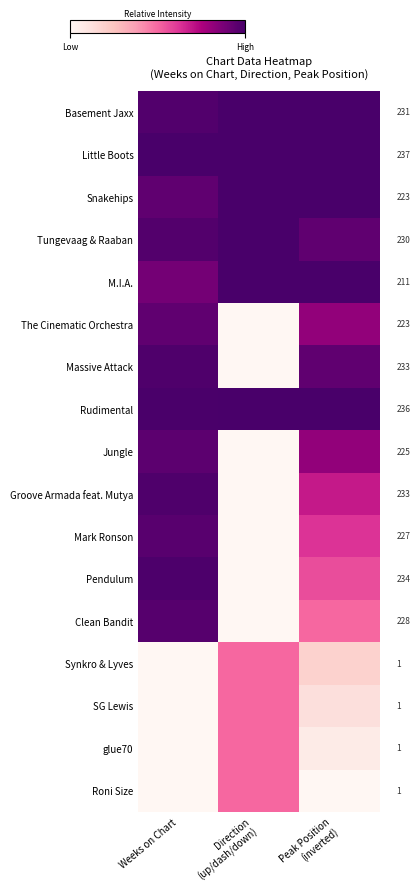

What is the total value across all series at Direction
(up/dash/down)?

8.0